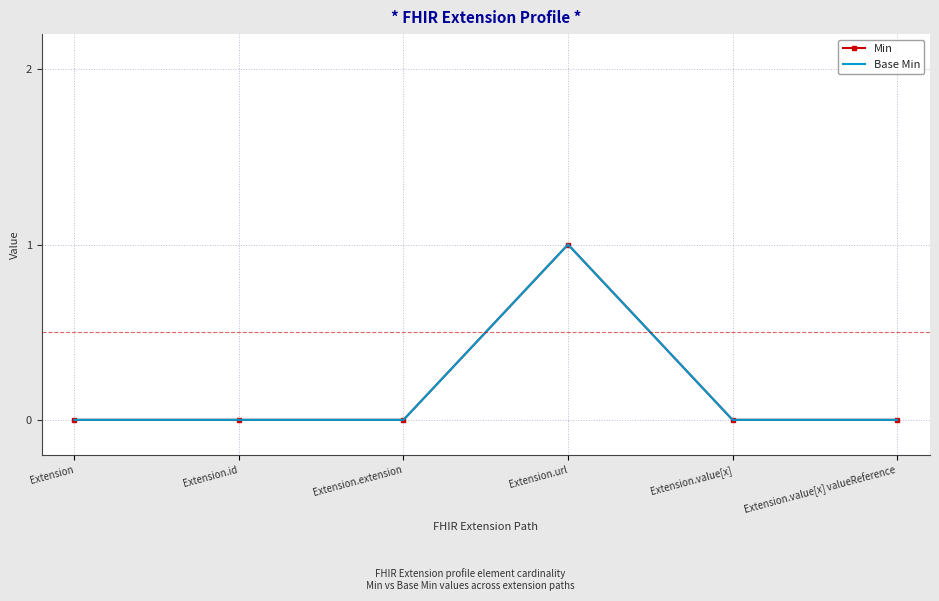

What position from the left is Extension.url?

4